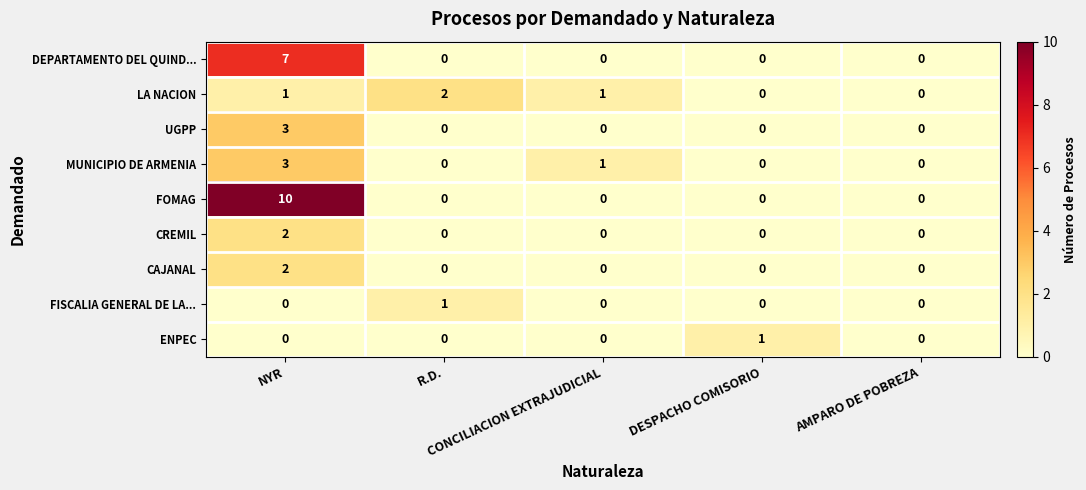

Count the CAJANAL values in the range 0 to 1.

4